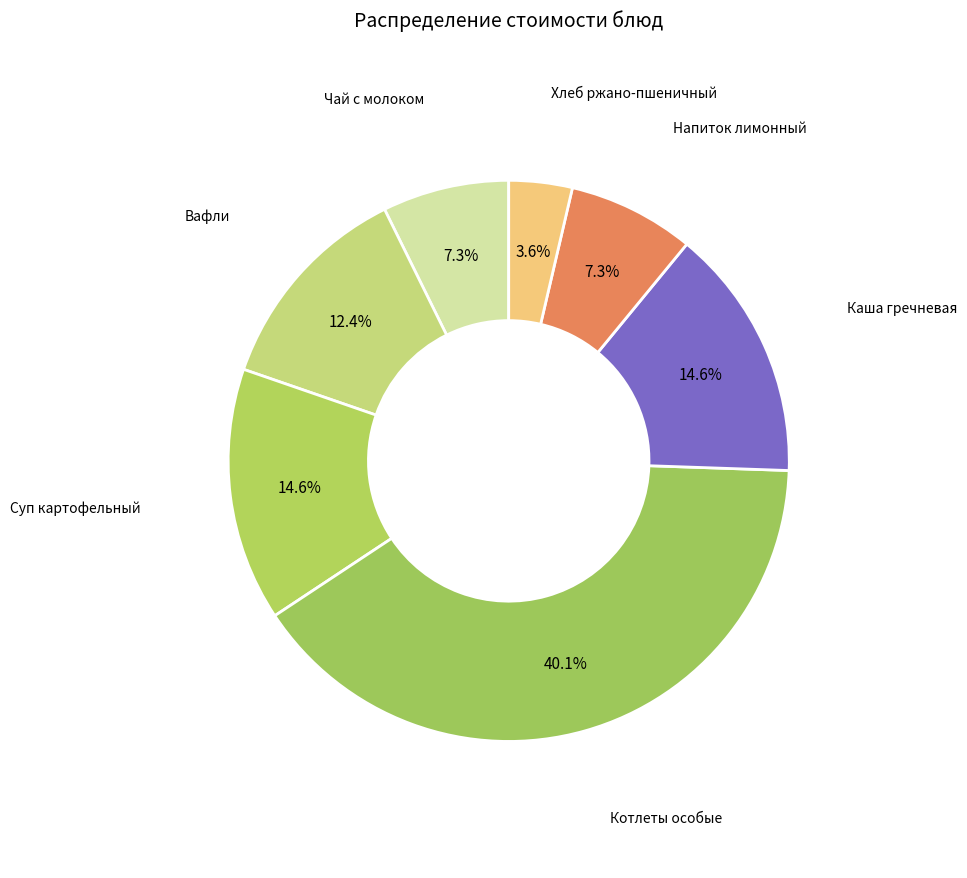

To the nearest percent, what percentage of the pie is Напиток лимонный?

7%